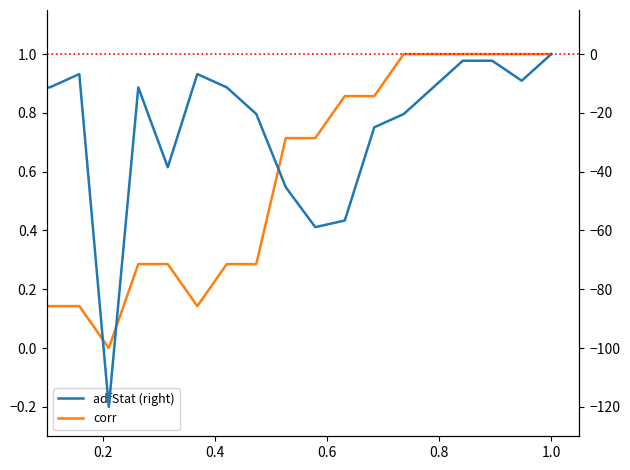

The value of adfStat (right) at 14 is -7.9. True or false?

False